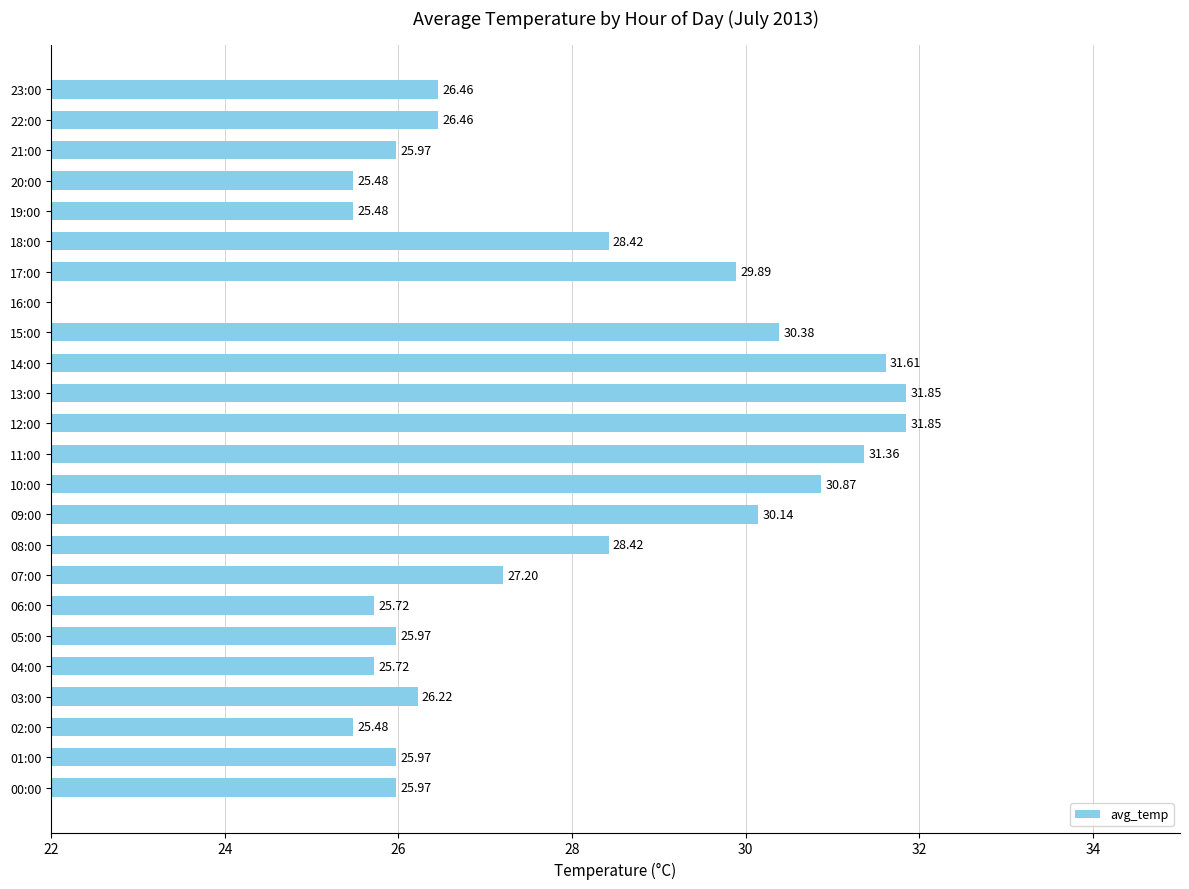

What is the sum of all values?

642.9